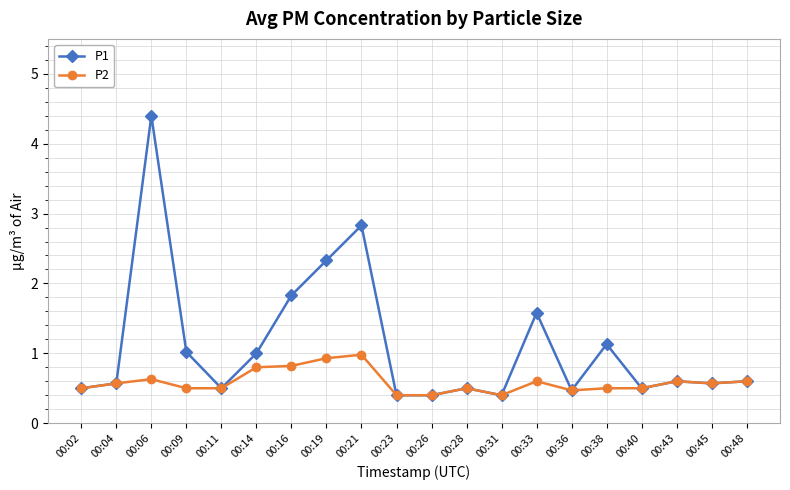

What is the minimum value shown in the chart?

0.4